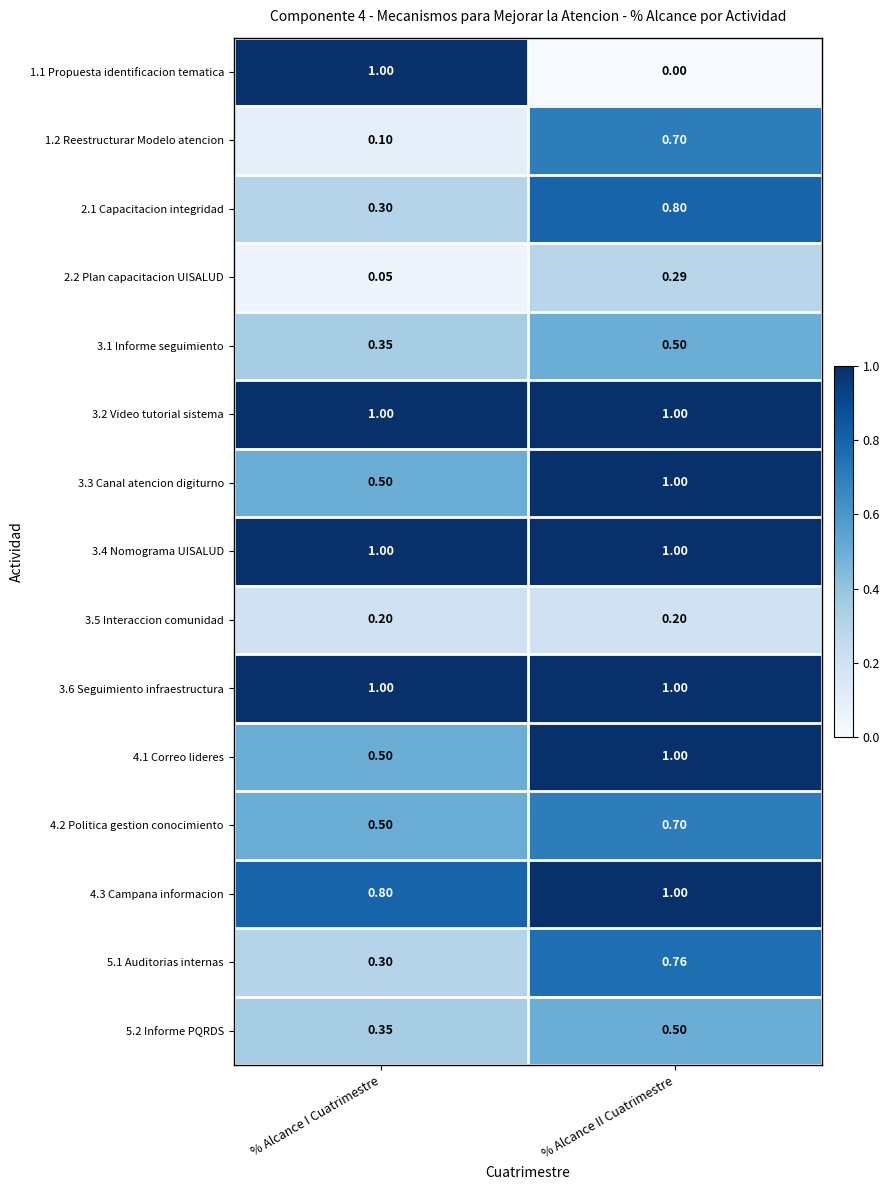

Rank the categories by 2.1 Capacitacion integridad value from highest to lowest.

% Alcance II Cuatrimestre, % Alcance I Cuatrimestre